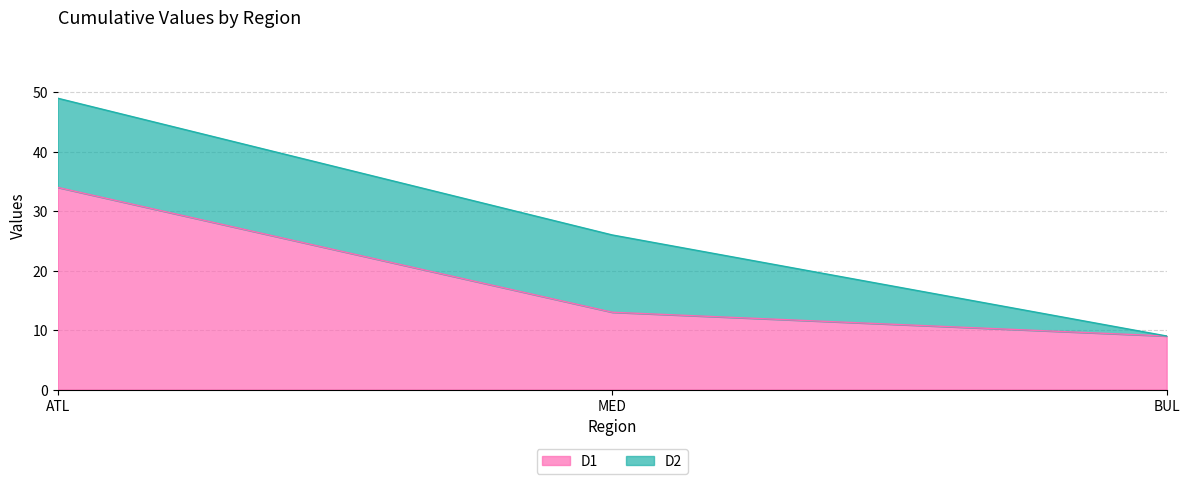

What is the label of the 3rd point from the left?

BUL